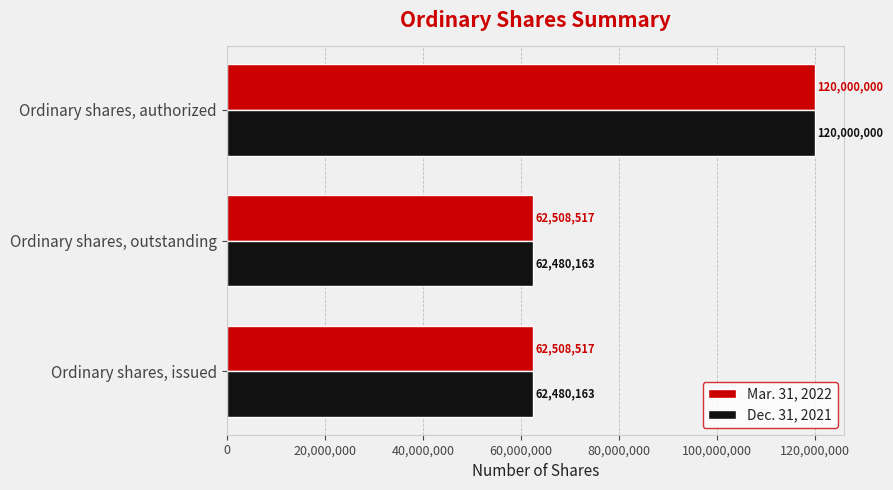

How many data points does each series have?

3